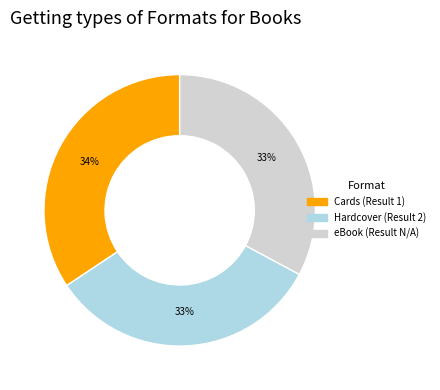

How many segments does this pie chart have?

3